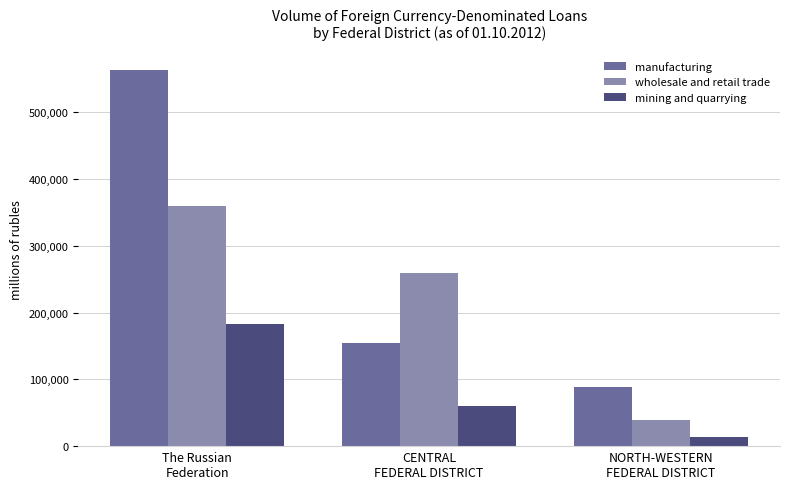

What is the value of the manufacturing bar at the 2nd from the left?

154584